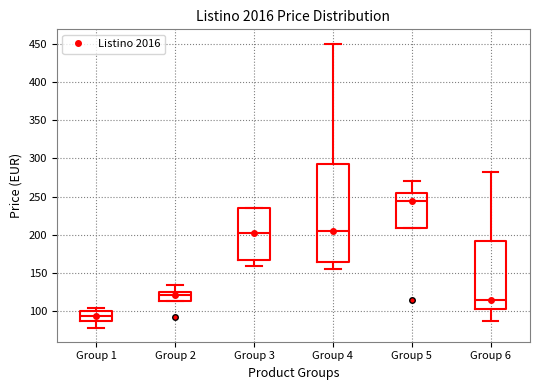

Comparing the boxes themselves (not the whiskers), which one is the tallest?

Group 4